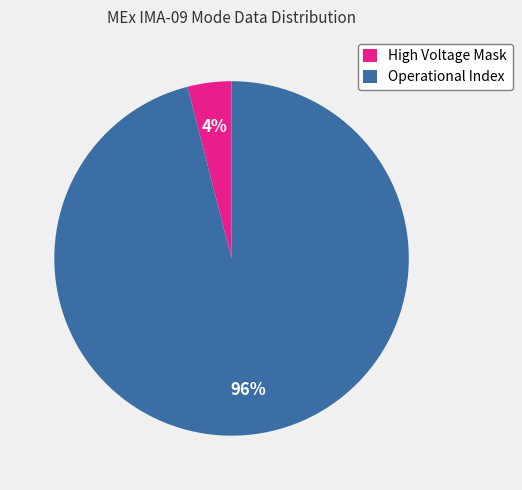

The Operational Index slice represents 96% of the pie. True or false?

True